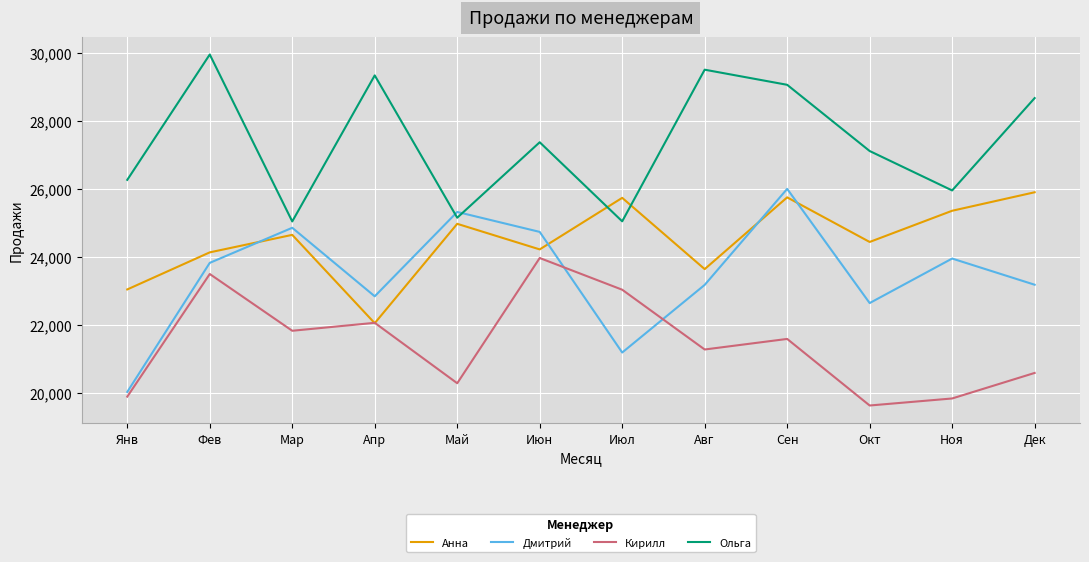

True or false: Ольга and Кирилл cross at least once.

False